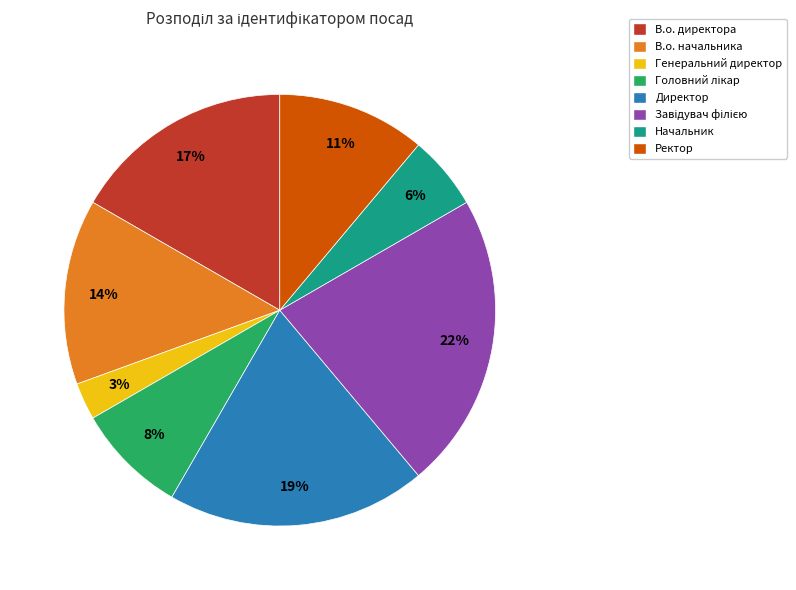

Is it true that Директор is 6% of the pie?

False